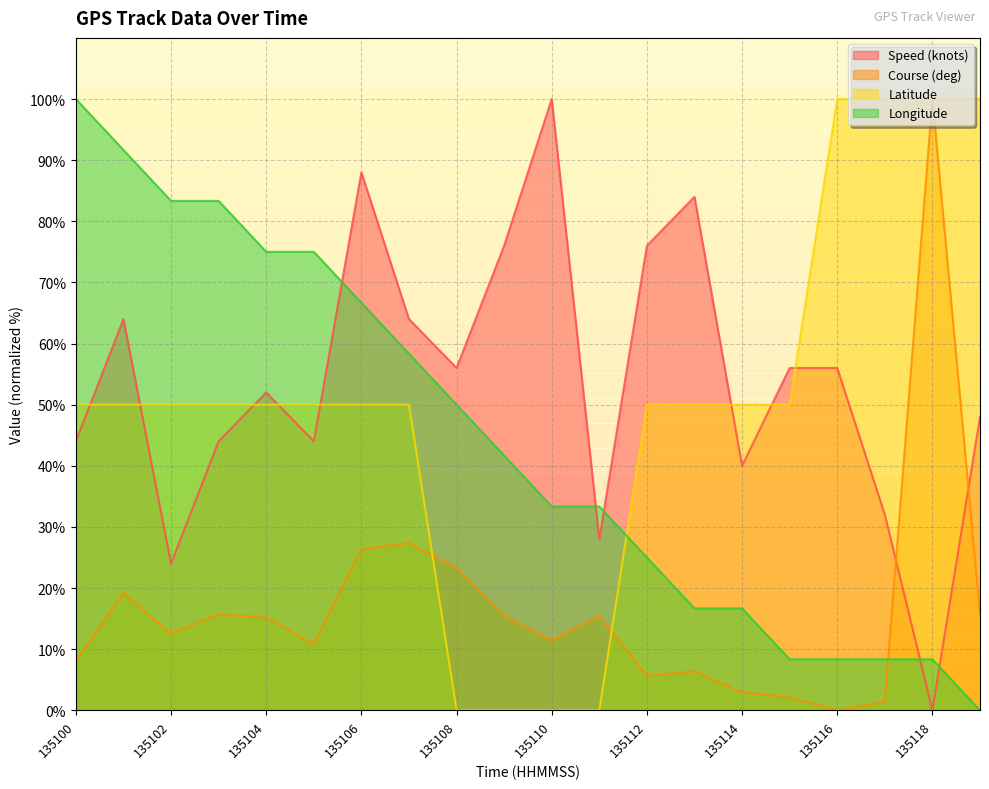

What is the total value across all series at 135106?

231.0